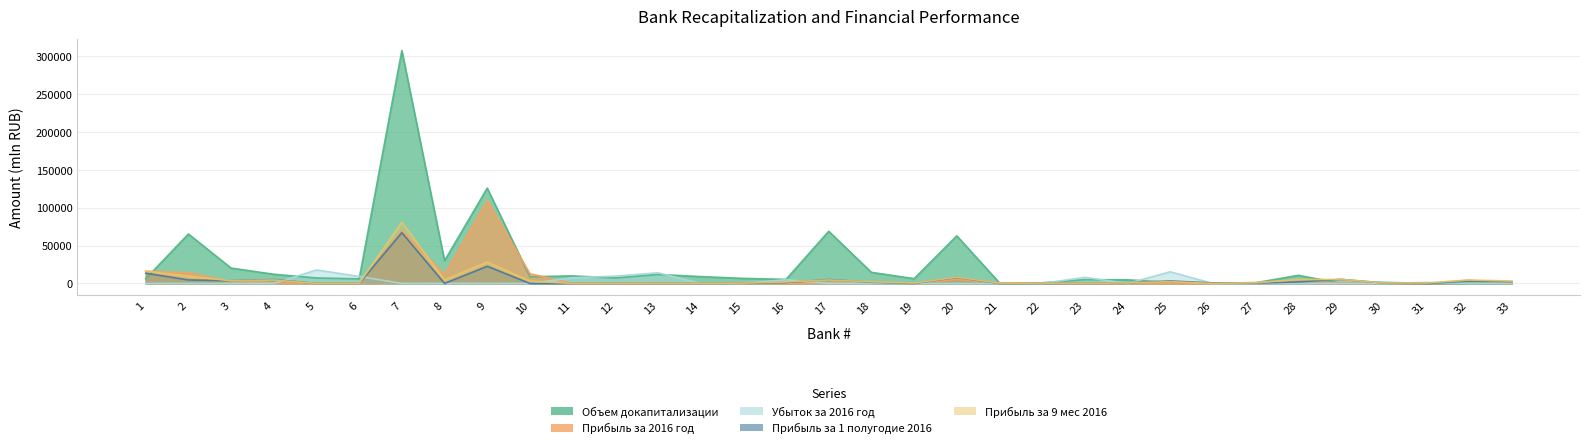

Reading right to left, transcribe all the data shown in this chart.

Объем докапитализации: 33=100.0	32=100.0	31=100.0	30=1398.2	29=100.0	28=10684.6	27=893.8	26=463.3	25=1416.6	24=4734.2	23=5000.0	22=803.0	21=743.5	20=62788.0	19=6317.5	18=14594.5	17=68800.0	16=5362.5	15=6625.0	14=9005.8	13=11853.0	12=7246.0	11=9932.8	10=8801.0	9=125748.0	8=29929.0	7=307390.5	6=6000.0	5=7206.0	4=12107.5	3=20231.0	2=65193.5	1=6272.8
Прибыль за 2016 год: 33=0.0	32=4275.1	31=0.0	30=740.2	29=0.0	28=4002.8	27=1095.0	26=0.0	25=0.0	24=467.2	23=0.0	22=126.4	21=927.9	20=5117.6	19=341.0	18=2324.6	17=909.2	16=0.0	15=1184.3	14=0.0	13=0.0	12=0.0	11=0.0	10=12901.0	9=109685.1	8=12125.2	7=70006.6	6=0.0	5=0.0	4=645.7	3=2688.7	2=14150.1	1=16149.0
Убыток за 2016 год: 33=0.0	32=0.0	31=1318.4	30=0.0	29=0.0	28=0.0	27=0.0	26=0.0	25=15322.4	24=0.0	23=8027.2	22=0.0	21=0.0	20=0.0	19=0.0	18=0.0	17=0.0	16=4926.3	15=0.0	14=0.0	13=14073.3	12=9697.9	11=7443.5	10=0.0	9=0.0	8=0.0	7=0.0	6=9241.5	5=17783.1	4=0.0	3=0.0	2=0.0	1=0.0
Прибыль за 1 полугодие 2016: 33=2398.8	32=3171.8	31=0.0	30=651.7	29=5364.5	28=1989.9	27=304.5	26=635.5	25=3211.3	24=746.0	23=0.0	22=0.0	21=0.0	20=8024.7	19=0.0	18=1511.8	17=5148.5	16=1156.6	15=297.3	14=0.0	13=0.0	12=0.0	11=0.0	10=0.0	9=22623.8	8=0.0	7=67028.7	6=0.0	5=0.0	4=5016.5	3=3567.5	2=4596.7	1=13453.1
Прибыль за 9 мес 2016: 33=3109.7	32=4462.7	31=475.1	30=683.2	29=5224.6	28=5143.9	27=797.7	26=0.0	25=2276.4	24=828.8	23=0.0	22=176.9	21=394.4	20=8296.0	19=429.1	18=2118.5	17=4573.5	16=1885.8	15=431.3	14=0.0	13=0.0	12=0.0	11=0.0	10=2944.3	9=28240.4	8=4512.0	7=80788.6	6=0.0	5=0.0	4=4548.9	3=3460.5	2=9586.2	1=16362.6